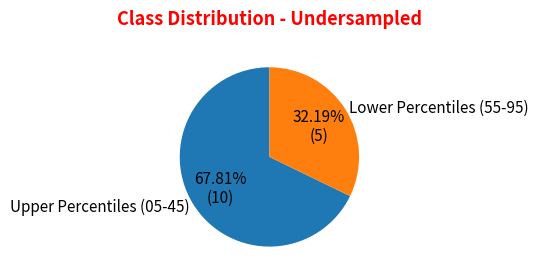

What is the ratio of the value at Lower Percentiles (55-95) to the value at Upper Percentiles (05-45)?

0.5